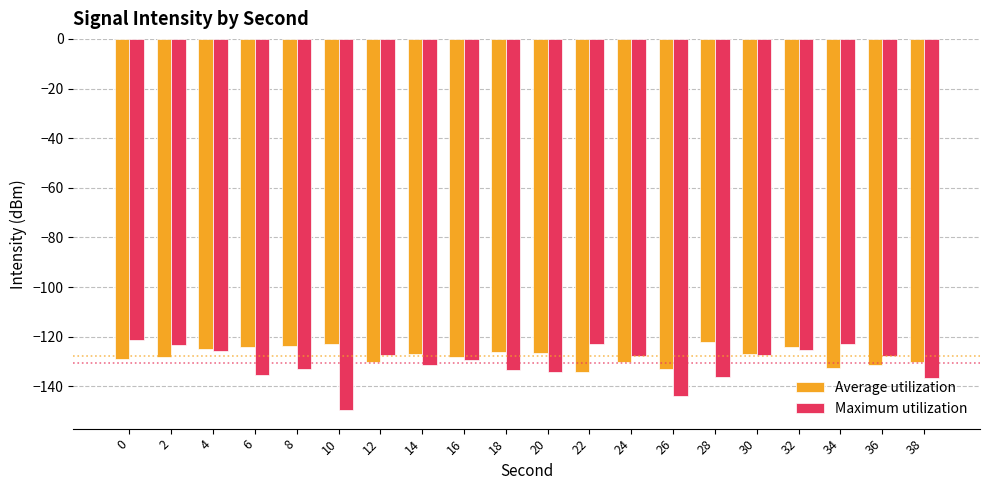

What is the total value across all series at 32?

-249.6